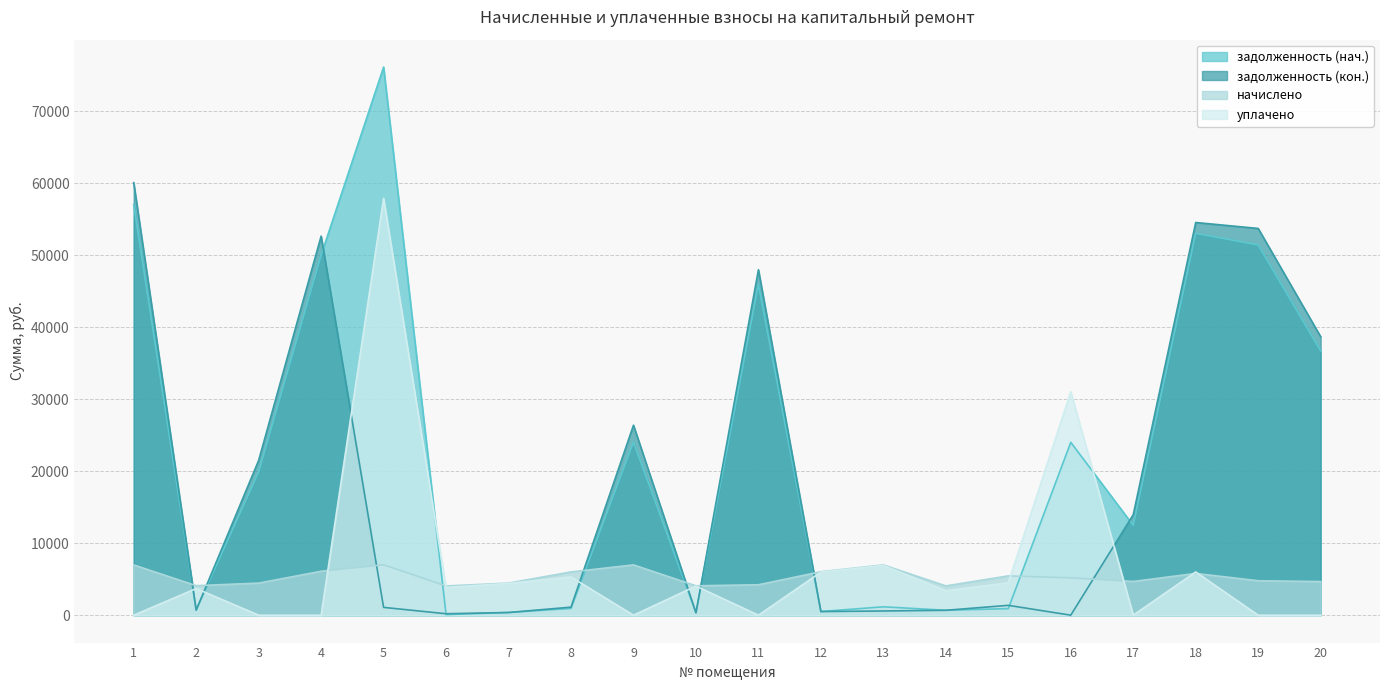

Reading left to right, what are all the values shown in this chart?

задолженность (нач.): 57049.1	725.7	19893.0	50017.3	76135.3	79.7	371.3	939.0	24041.6	340.1	45941.4	503.2	1162.9	681.0	910.5	24011.3	12467.0	53033.5	51426.2	36703.0
задолженность (кон.): 60077.6	700.6	21504.4	52655.8	1083.7	199.1	371.3	1115.7	26387.8	340.1	47978.0	503.2	582.4	677.6	1366.3	0.0	13959.9	54544.7	53721.2	38677.5
начислено: 6977.4	4097.4	4455.4	6102.2	7001.3	4057.6	4455.4	6006.8	6985.3	4081.4	4224.6	6038.6	6977.4	4065.5	5457.8	5179.3	4686.1	5800.0	4781.5	4670.2
уплачено: 0.0	3700.0	0.0	0.0	57897.8	3858.3	4411.7	5304.0	0.0	4041.4	0.0	5979.4	6909.0	3387.9	4492.9	31024.5	0.0	6000.0	0.0	0.0